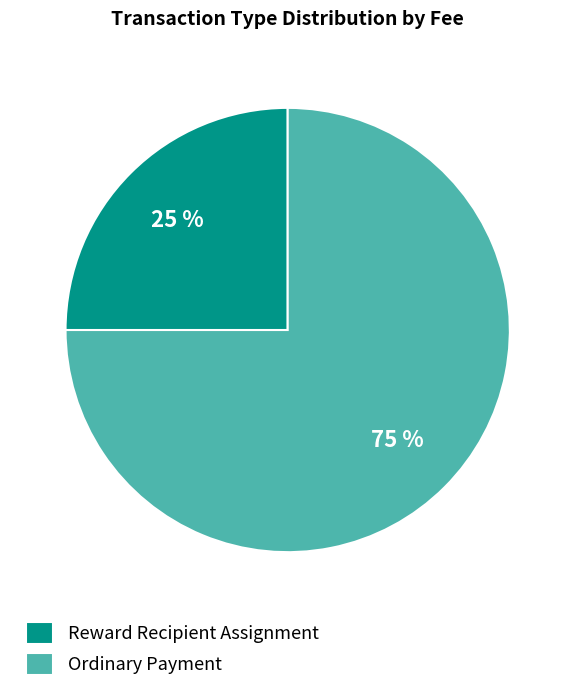

Which category has the biggest portion of the pie?

Ordinary Payment